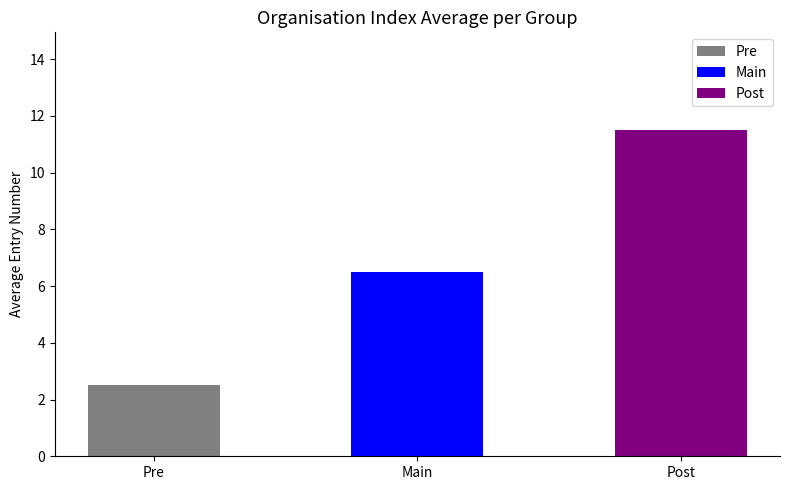

What is the sum of all values?

20.5